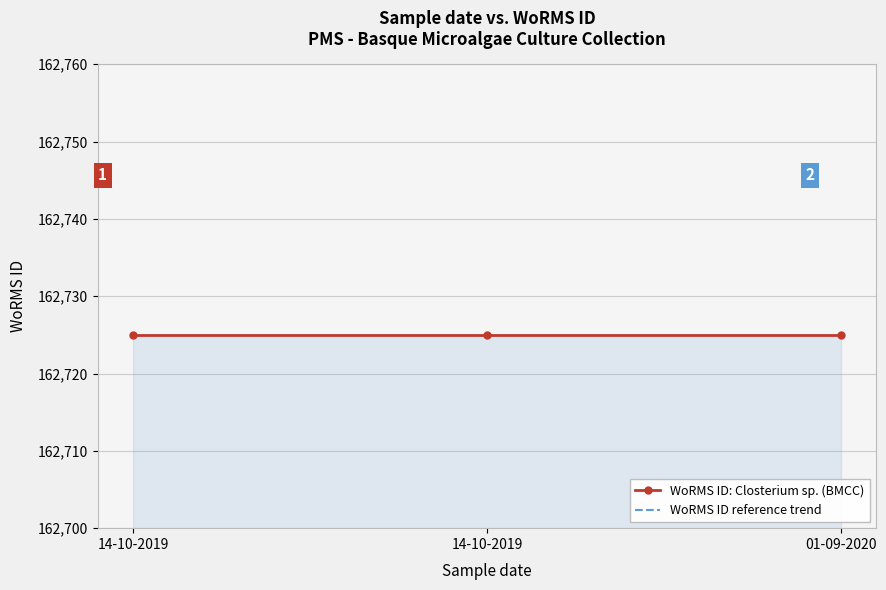

Reading left to right, transcribe all the data shown in this chart.

WoRMS ID: Closterium sp. (BMCC): 162725.0	162725.0	162725.0
WoRMS ID reference trend: 162562.3	162562.3	162562.3